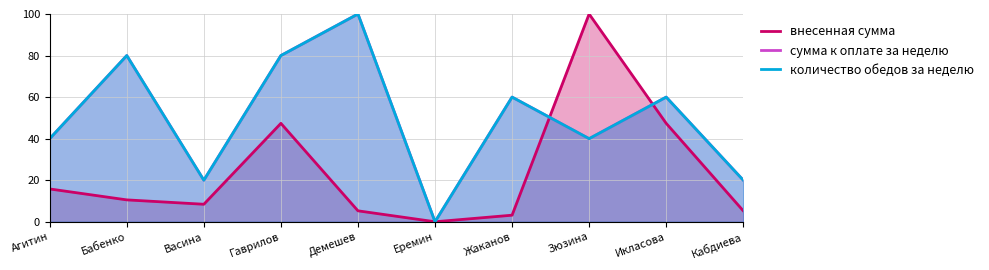

At which category does сумма к оплате за неделю reach its first local valley?

Васина